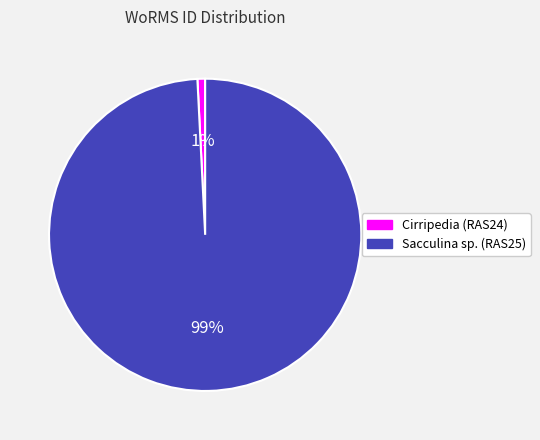

Combined, do Sacculina sp. (RAS25) and Cirripedia (RAS24) account for over 50%?

Yes